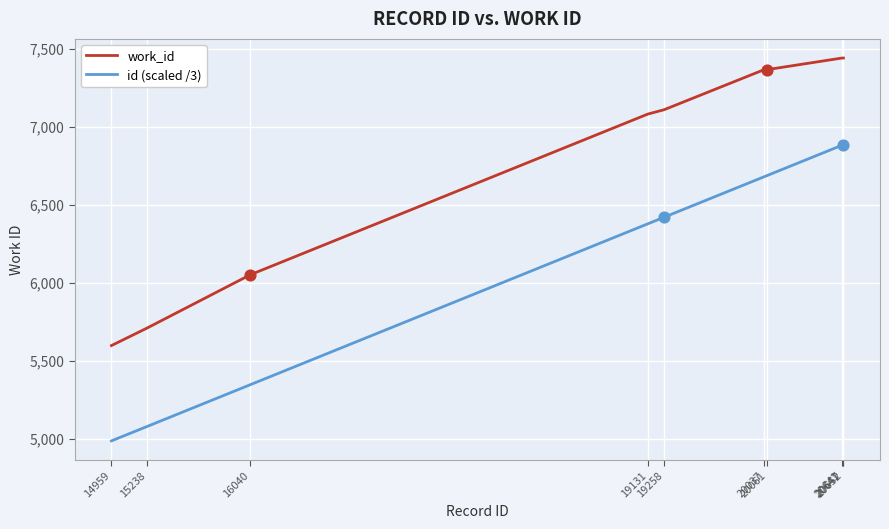

Is the value of id (scaled /3) at 19258 greater than the value of work_id at 16040?

Yes